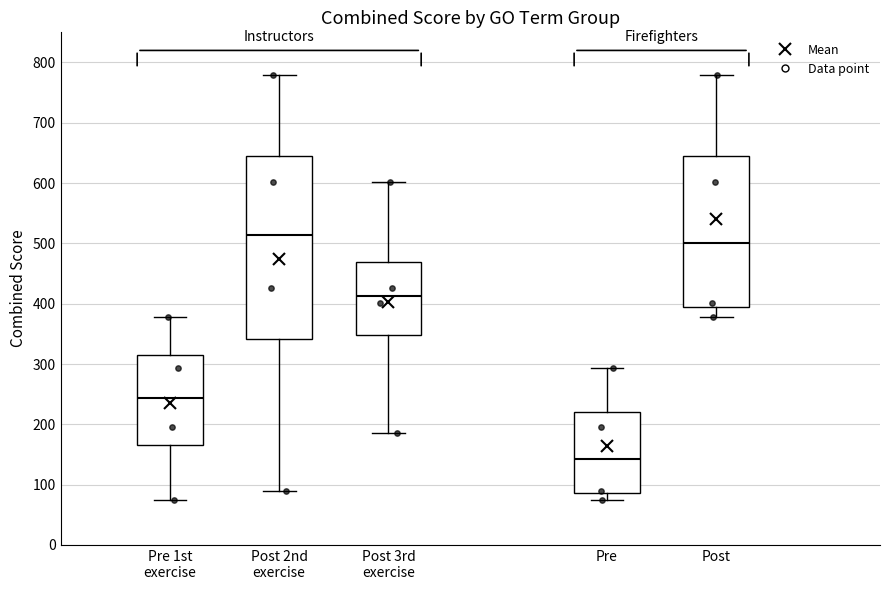

Reading left to right, read every box against the y-axis: the position of its median line, the range the box covers, and the ends of its whiskers. The values are not printed on the chart, so give them approximately, as read against the axis.

Pre 1st exercise: median 240, box 170 to 310, whiskers 80 to 380
Post 2nd exercise: median 510, box 340 to 650, whiskers 90 to 780
Post 3rd exercise: median 410, box 350 to 470, whiskers 190 to 600
Pre: median 140, box 90 to 220, whiskers 80 to 290
Post: median 500, box 400 to 650, whiskers 380 to 780